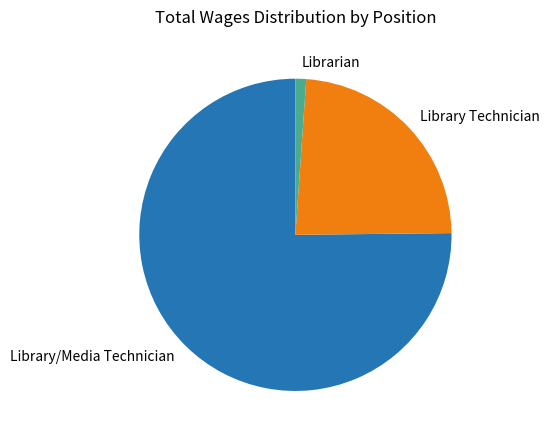

Which slice is the largest?

Library/Media Technician